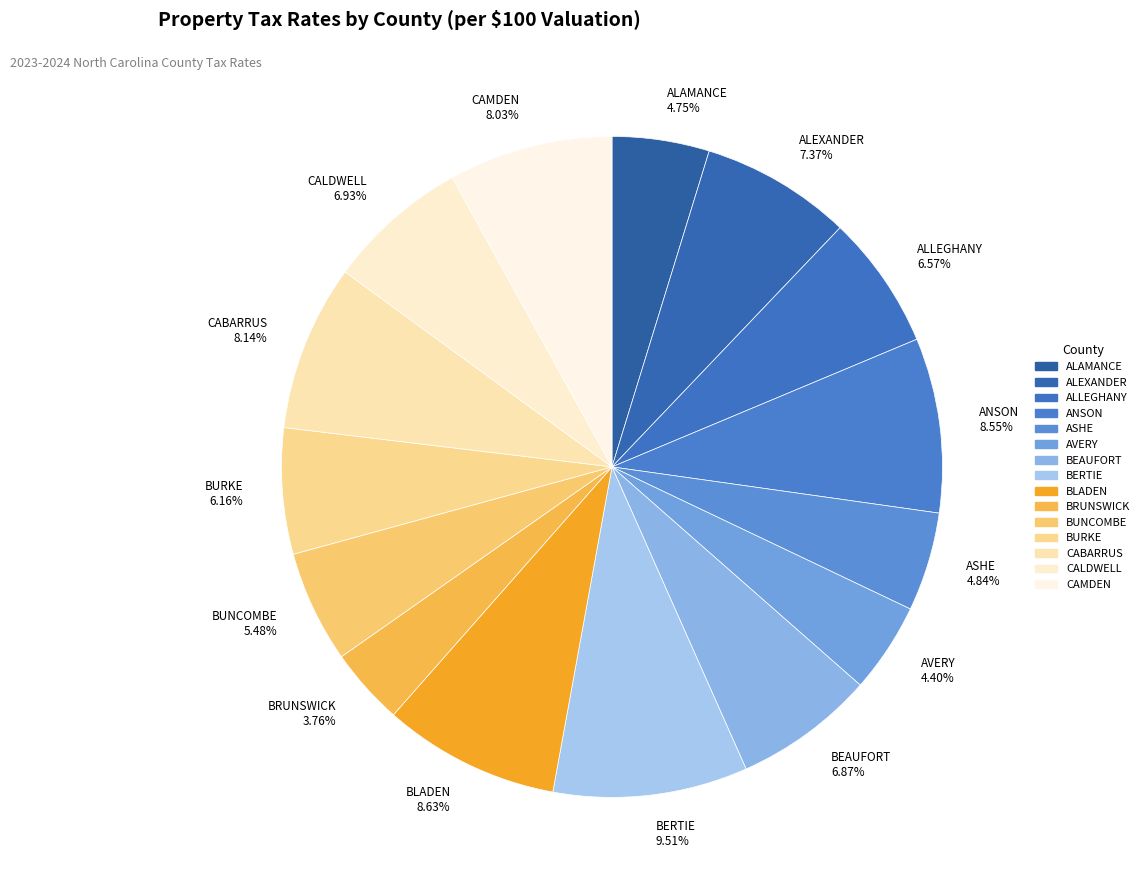

Is it true that BRUNSWICK is 4% of the pie?

True